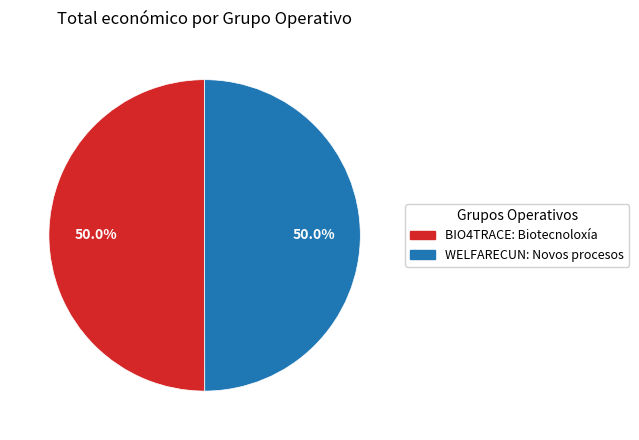

How much of the chart is everything except BIO4TRACE: Biotecnoloxía?

50.0%